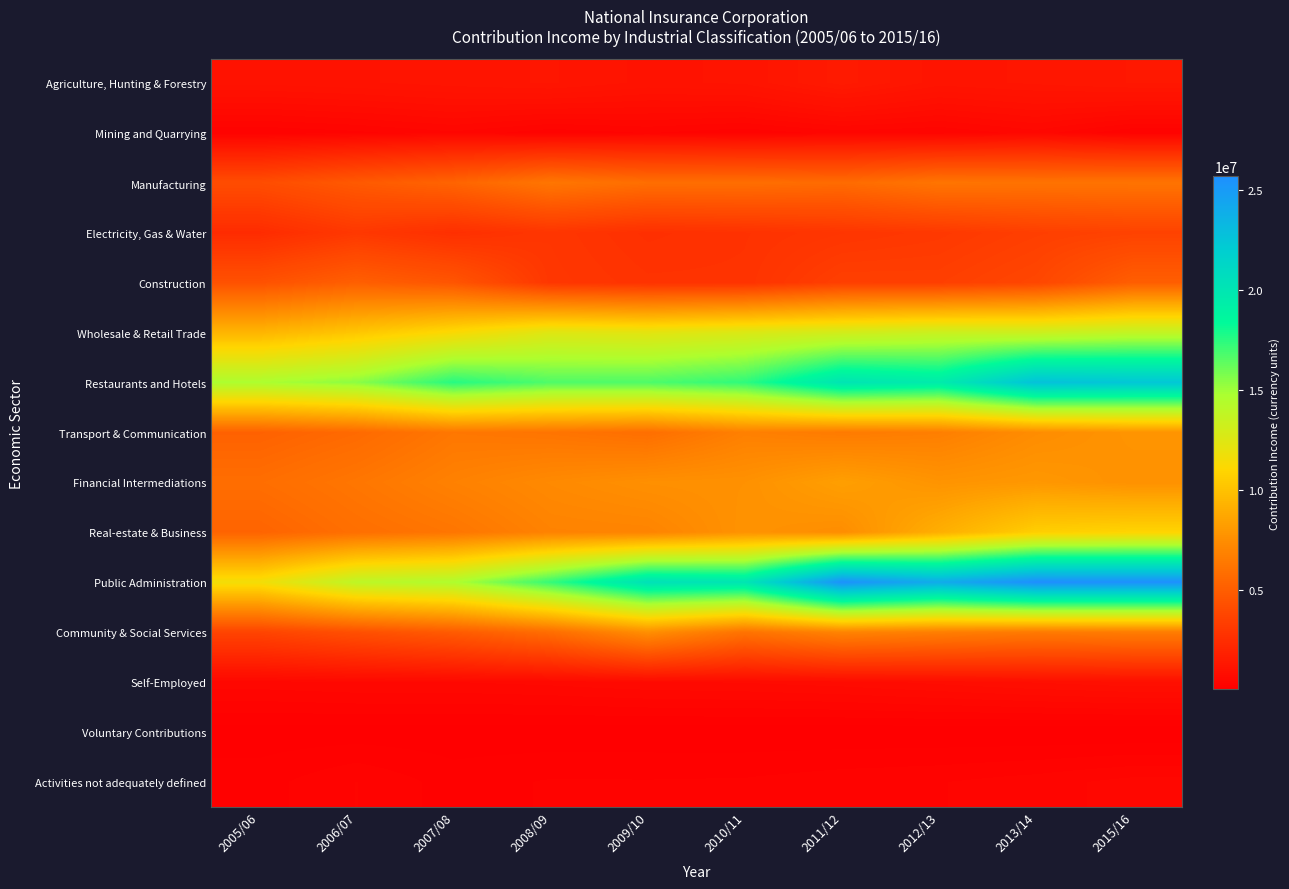

Between 2005/06 and 2015/16, which is larger?

2015/16